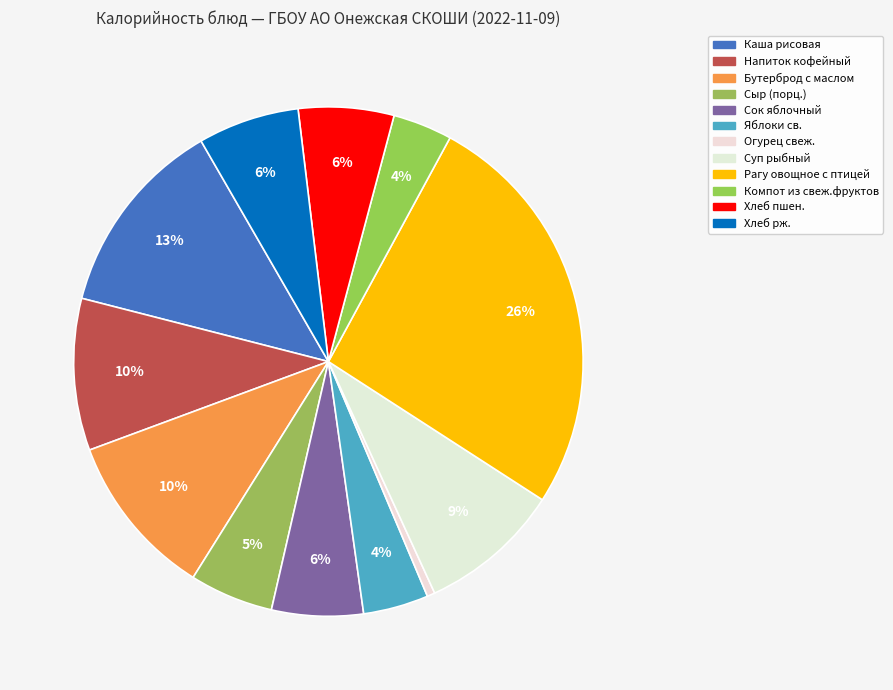

Count the number of slices in the pie.

12